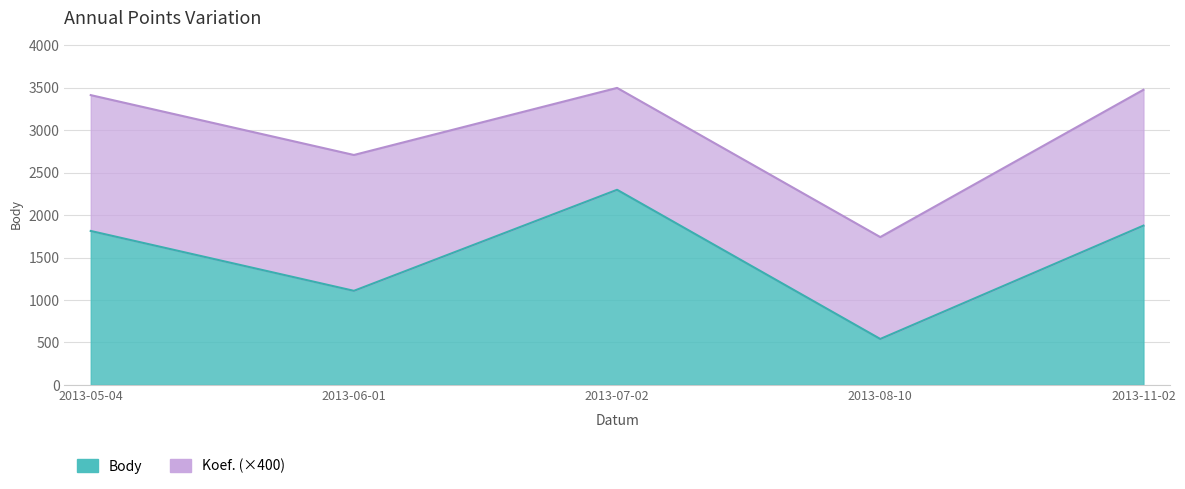

Where is the first local maximum?

2013-07-02